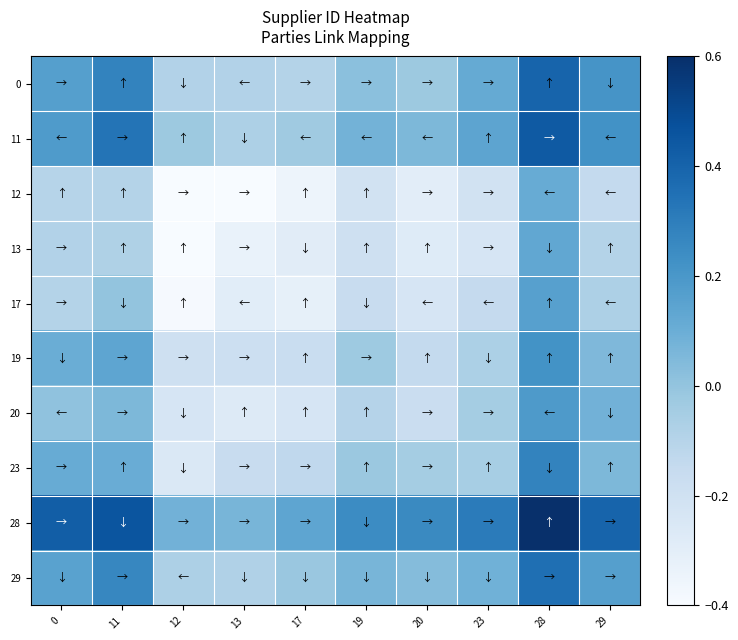

Between 28 and 13, which is larger?

28